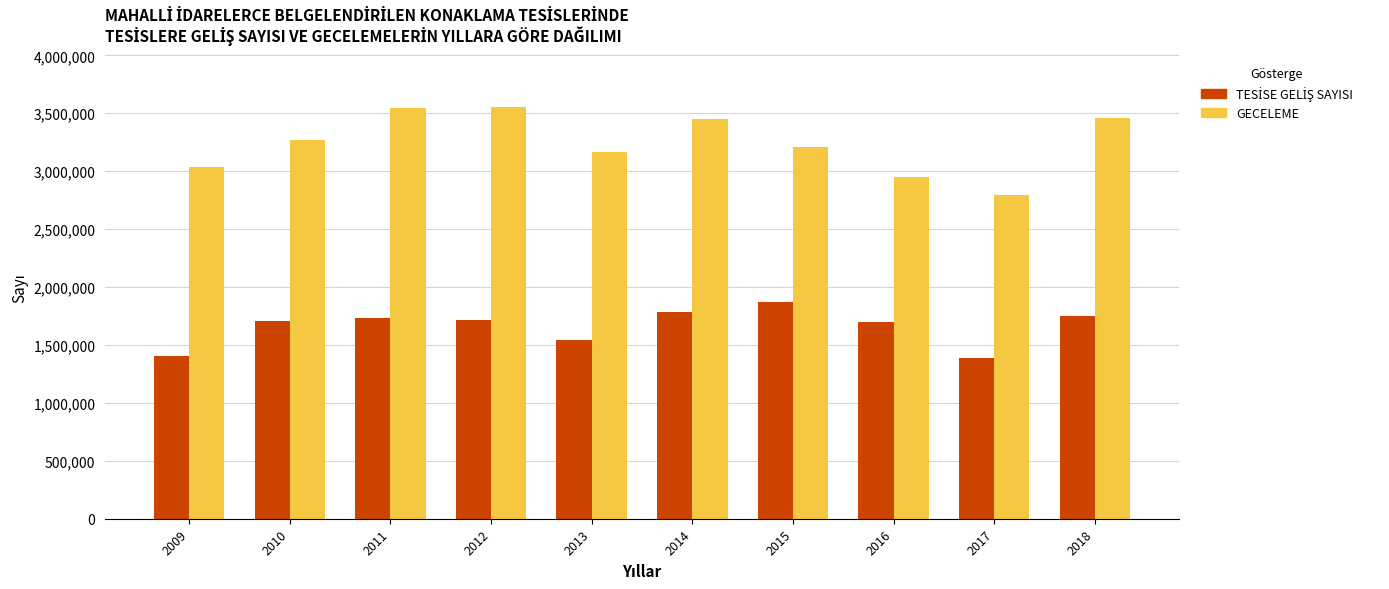

Does the chart contain stacked bars?

No